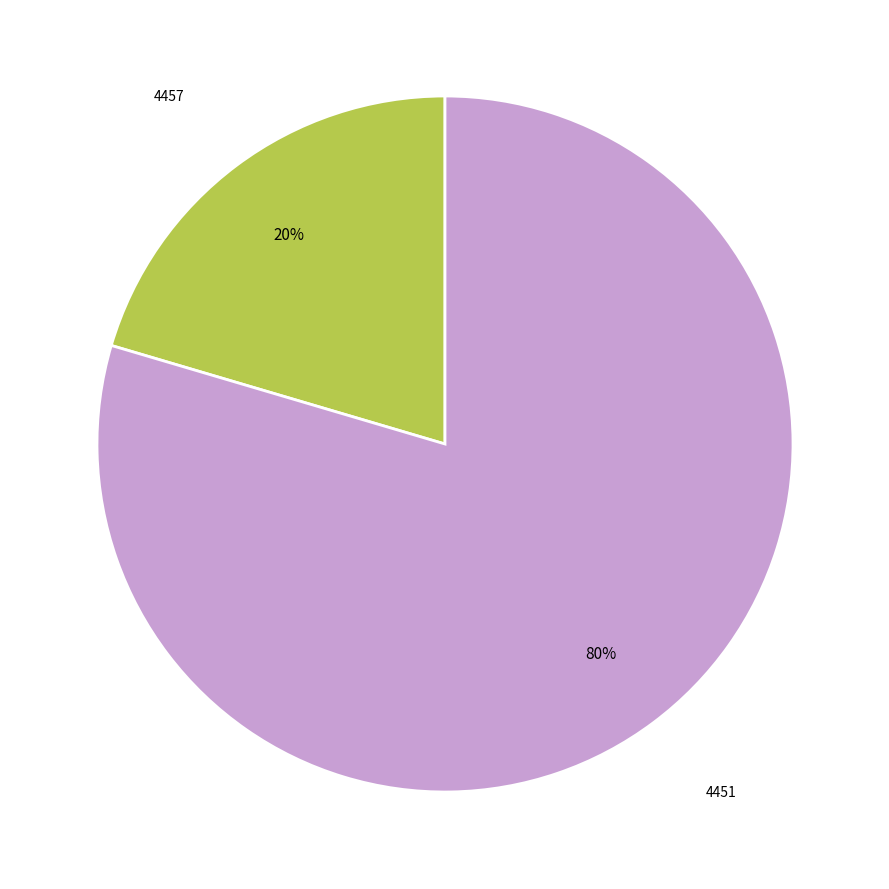

Is there a majority slice in this chart?

Yes